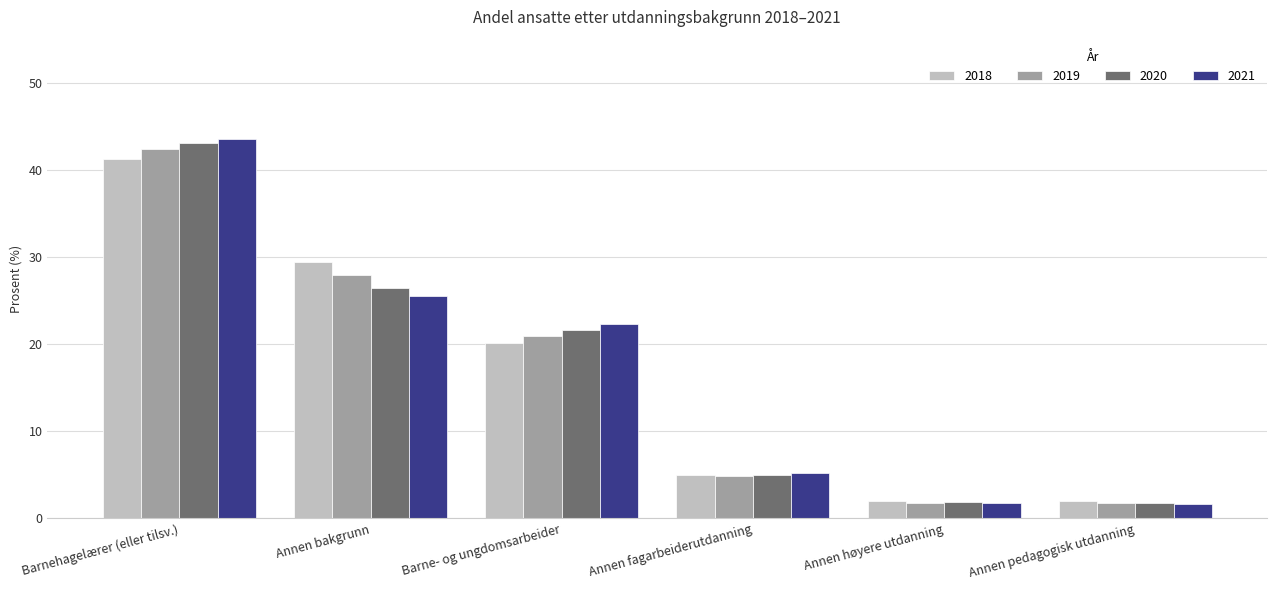

Where does the 2020 series first go above 21?

Barnehagelærer (eller tilsv.)